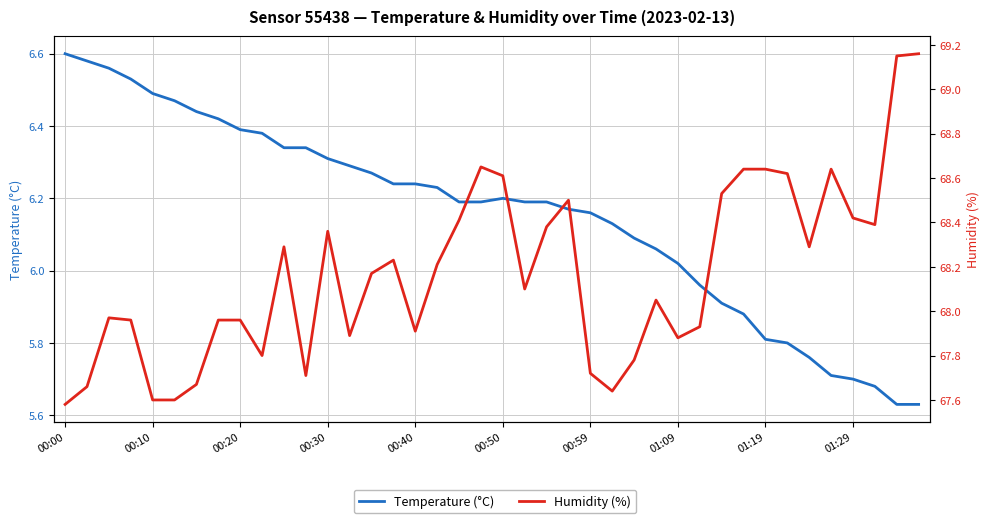

True or false: Humidity (%) and Temperature (°C) intersect in this chart.

False